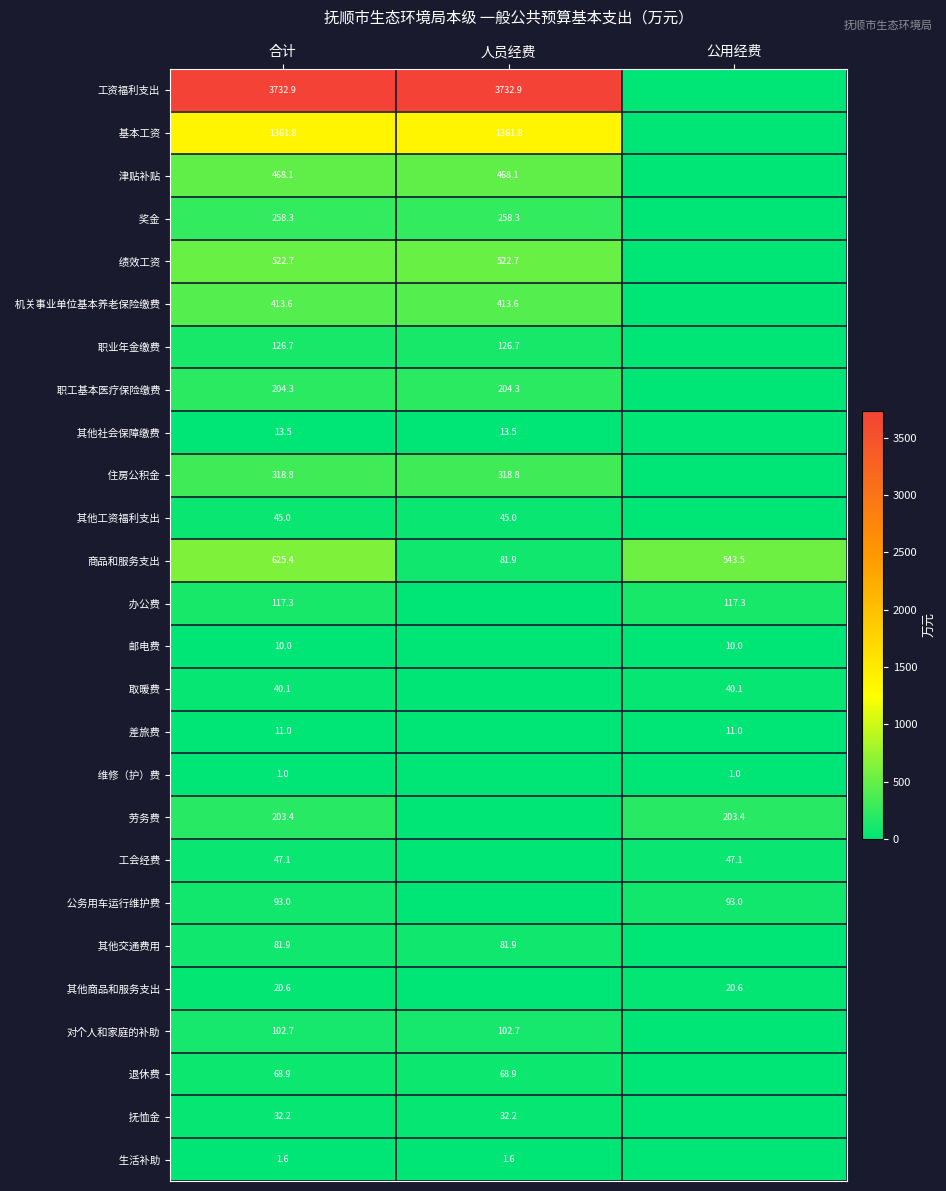

What is the difference between the highest and lowest values at 合计?

3731.9